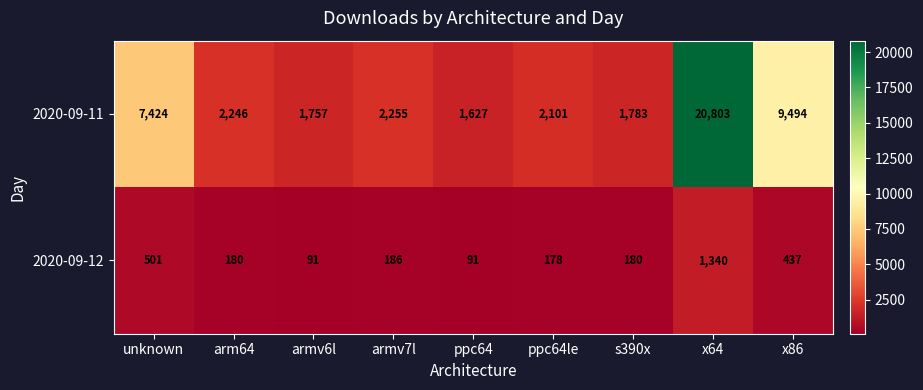

Rank the series by their average value, from lowest to highest.

2020-09-12, 2020-09-11